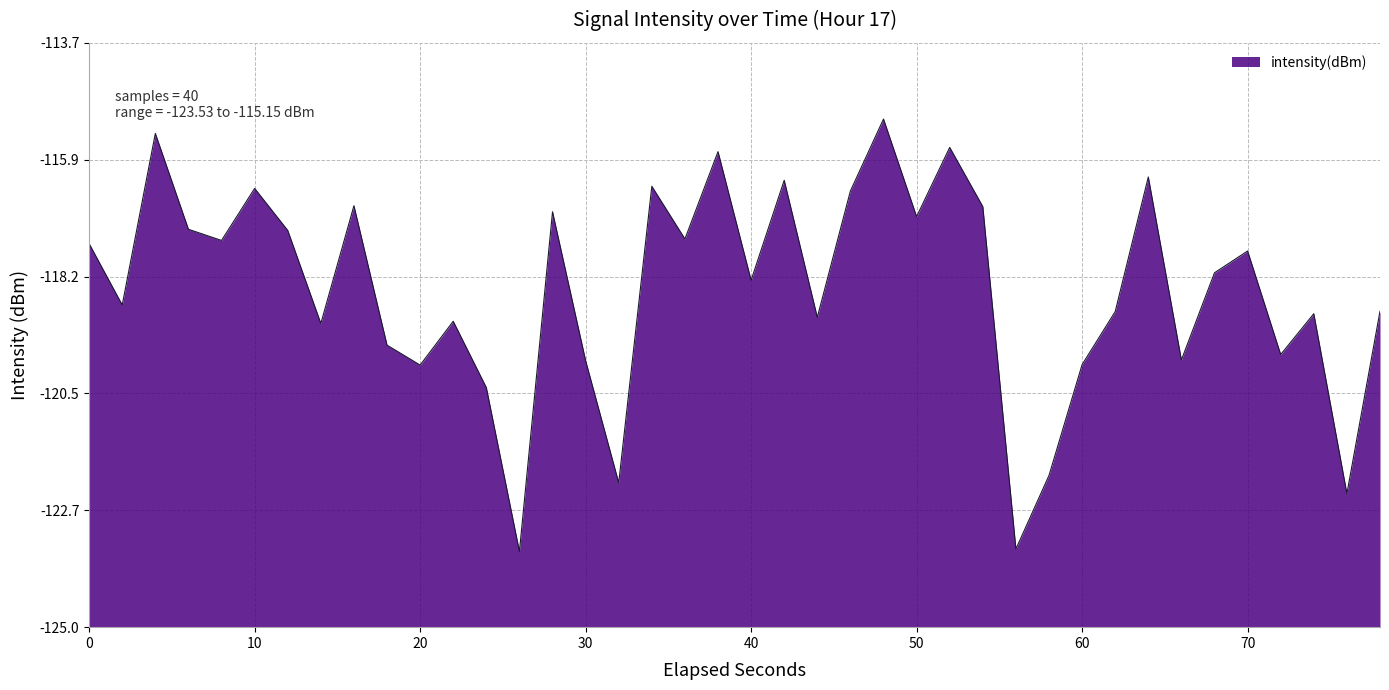

Does the chart have visible grid lines?

Yes